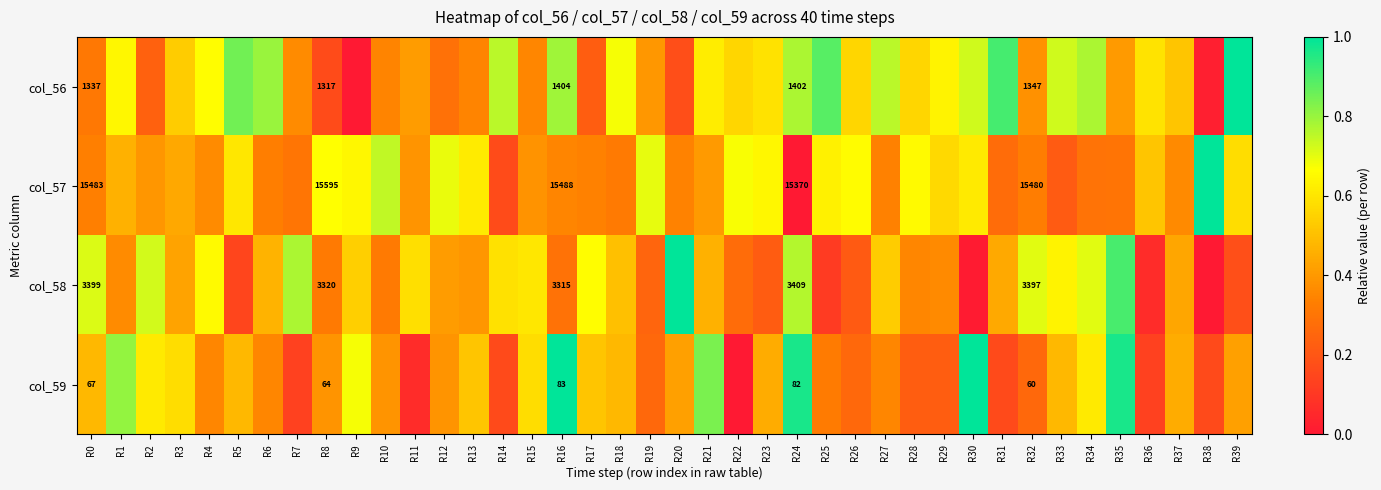

What is the total value across all series at R4?

2.0